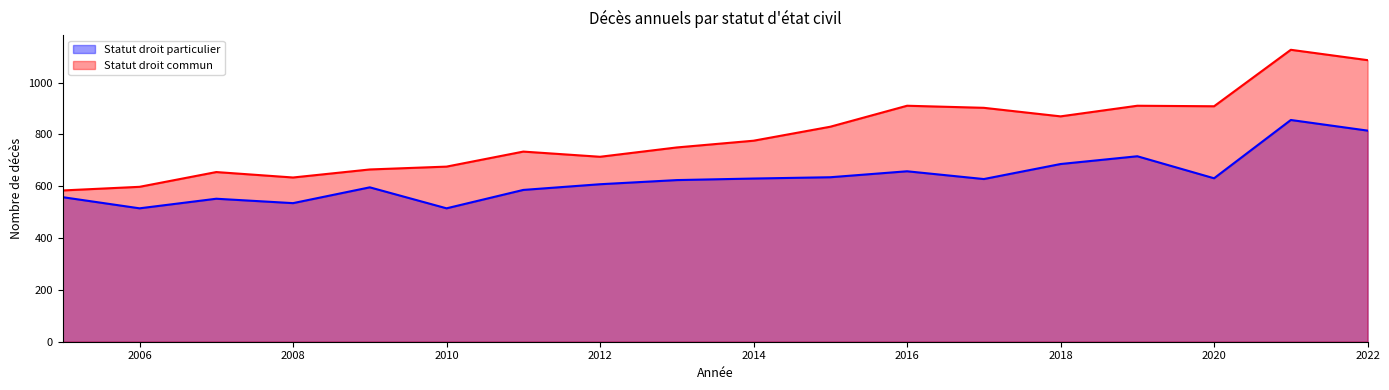

List the labels in order of Statut droit particulier value, smallest first.

2006, 2010, 2008, 2007, 2005, 2011, 2009, 2012, 2013, 2017, 2014, 2020, 2015, 2016, 2018, 2019, 2022, 2021